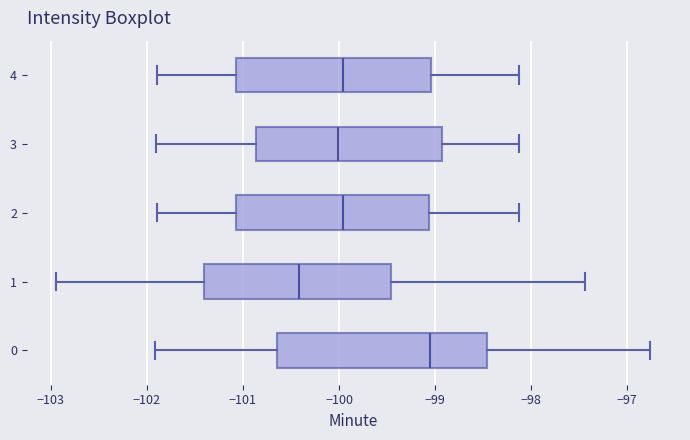

Which box's median line is the furthest to the left?

1